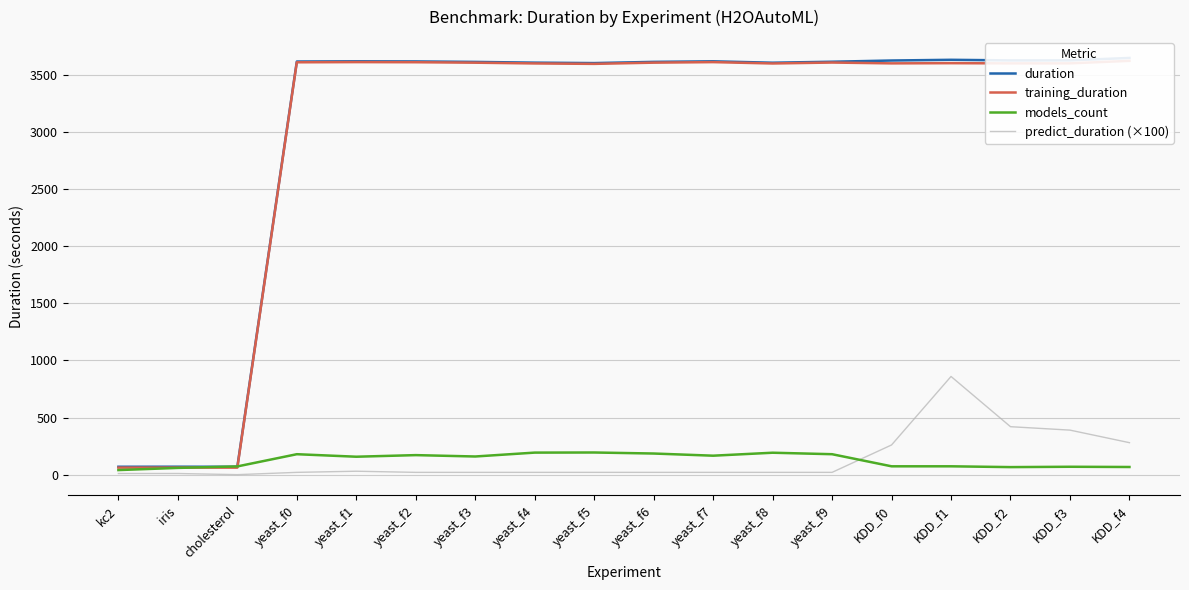

True or false: training_duration and predict_duration (×100) cross at least once.

False